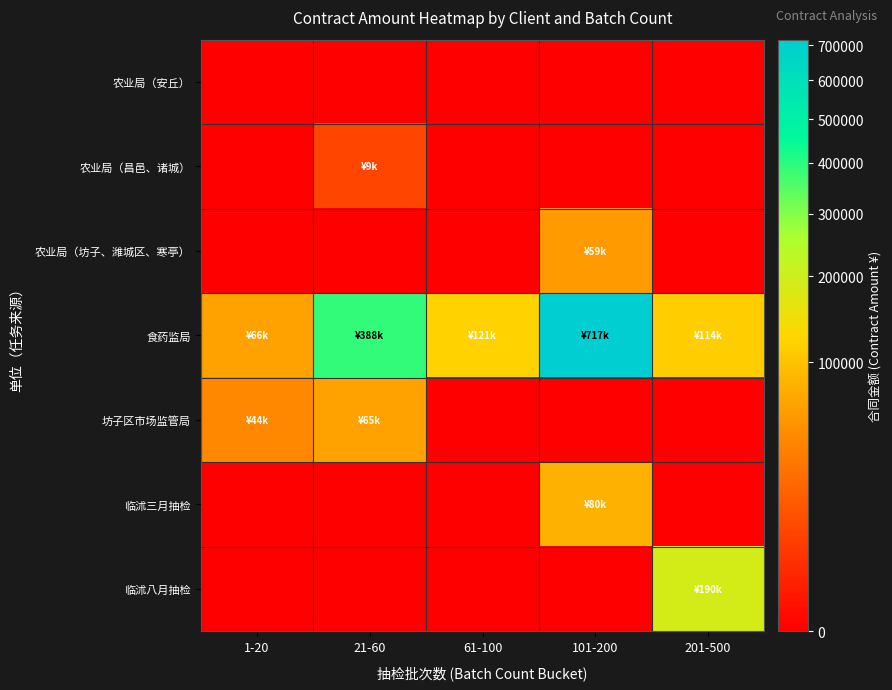

Which category has the lowest value across all series?

1-20